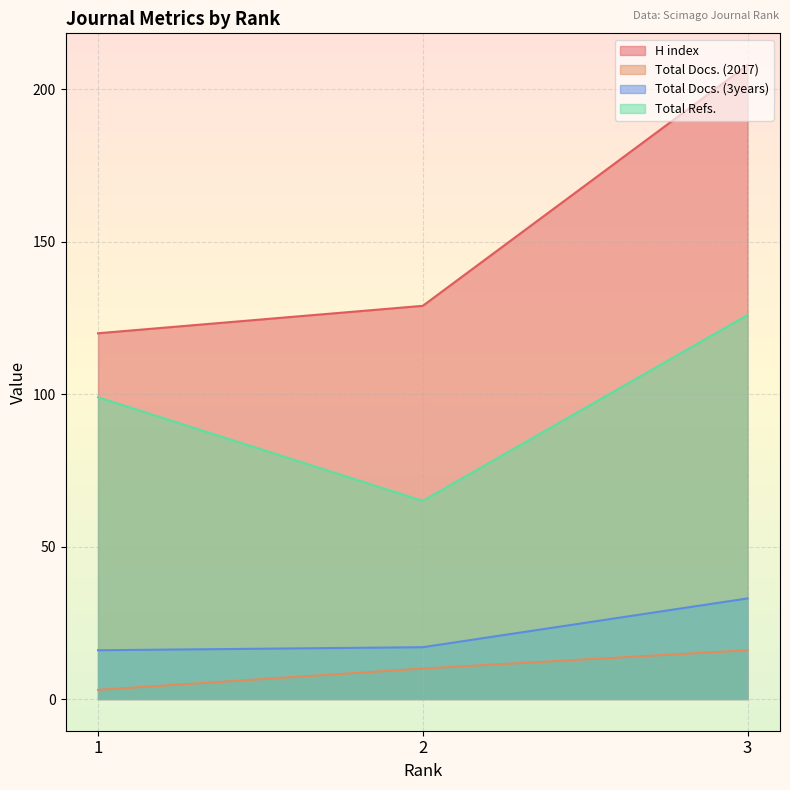

Which series has the largest total across all categories?

H index